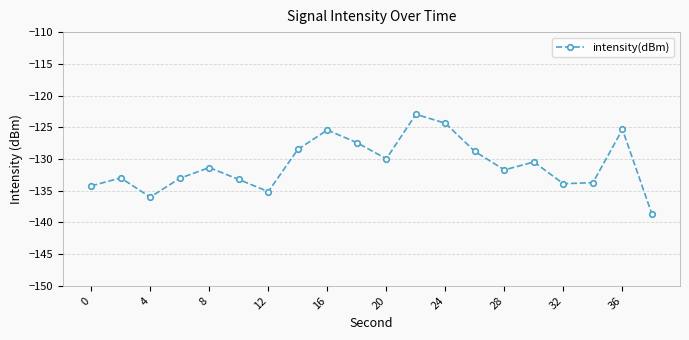

How many interior local peaks (higher than both neighbors) does the data have?

6